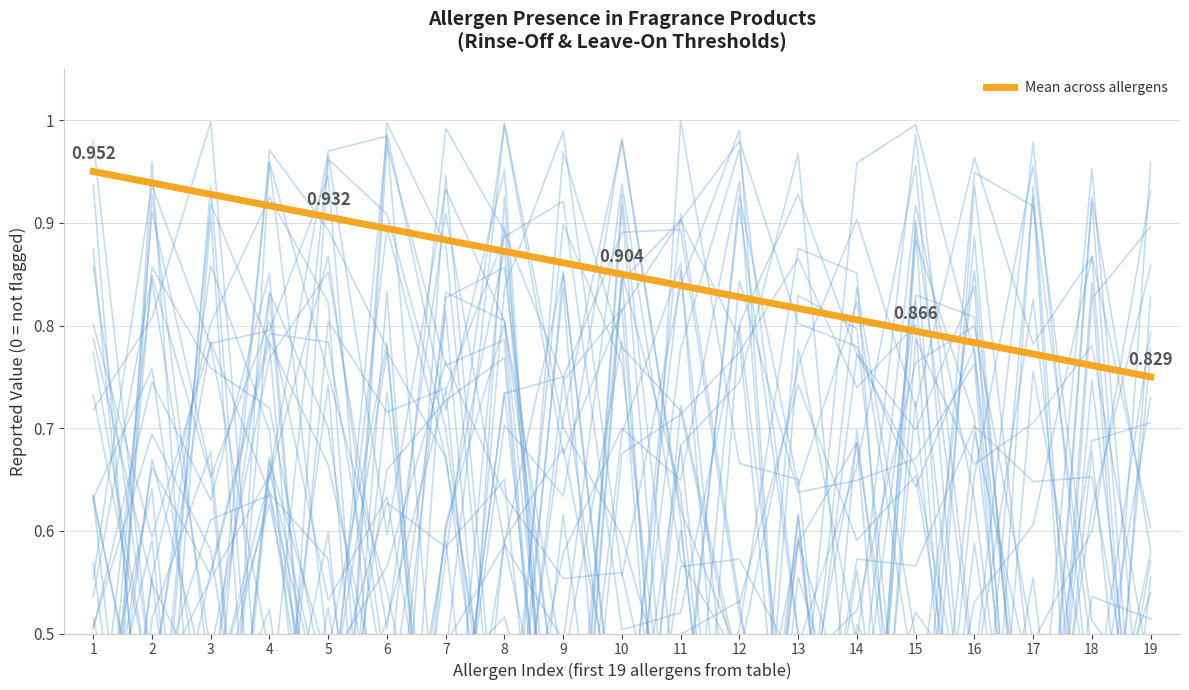

Reading right to left, transcribe all the data shown in this chart.

19=0.8	18=0.8	17=0.8	16=0.8	15=0.8	14=0.8	13=0.8	12=0.8	11=0.8	10=0.8	9=0.9	8=0.9	7=0.9	6=0.9	5=0.9	4=0.9	3=0.9	2=0.9	1=0.9